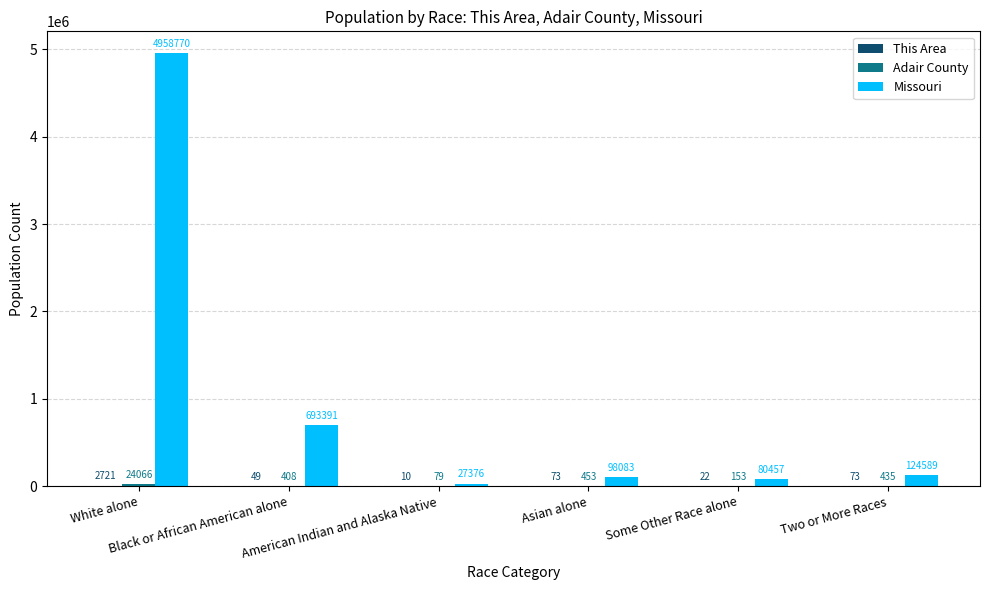

What is the maximum value shown in the chart?

4958770